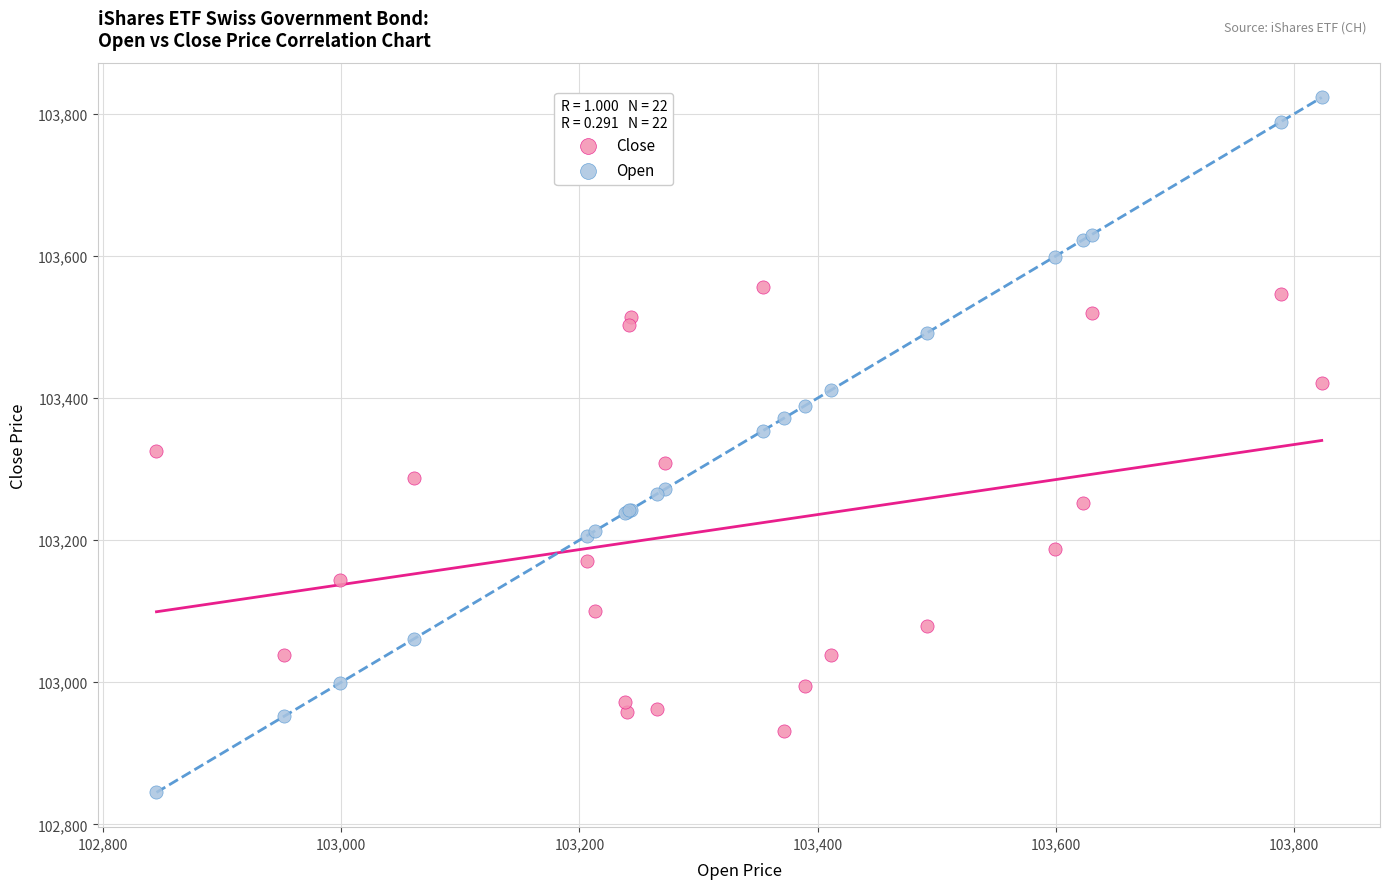

Which series contains the lowest Y value?

Open